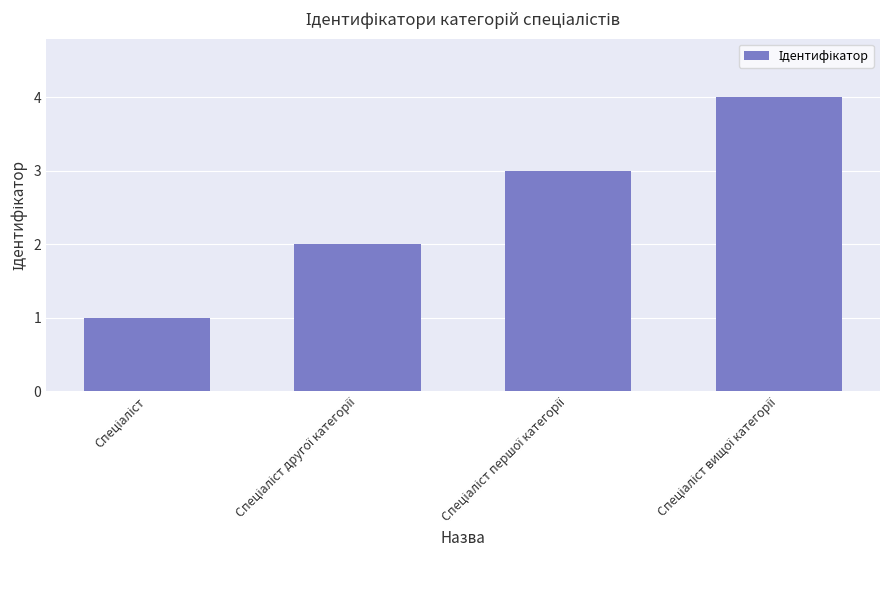

What is the sum of all values?

10